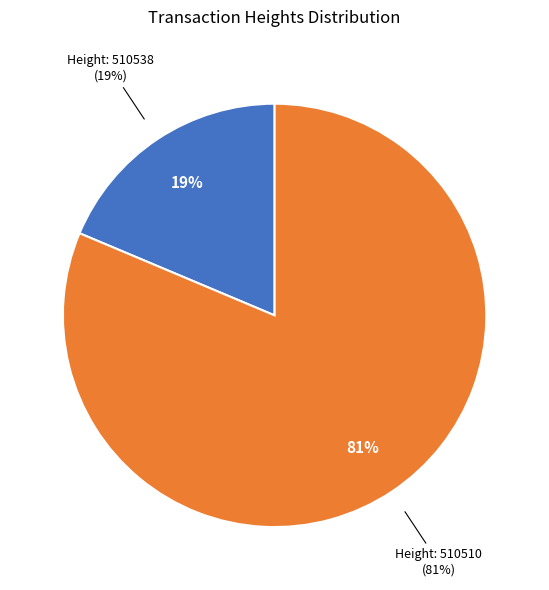

The 510538 slice represents 29% of the pie. True or false?

False